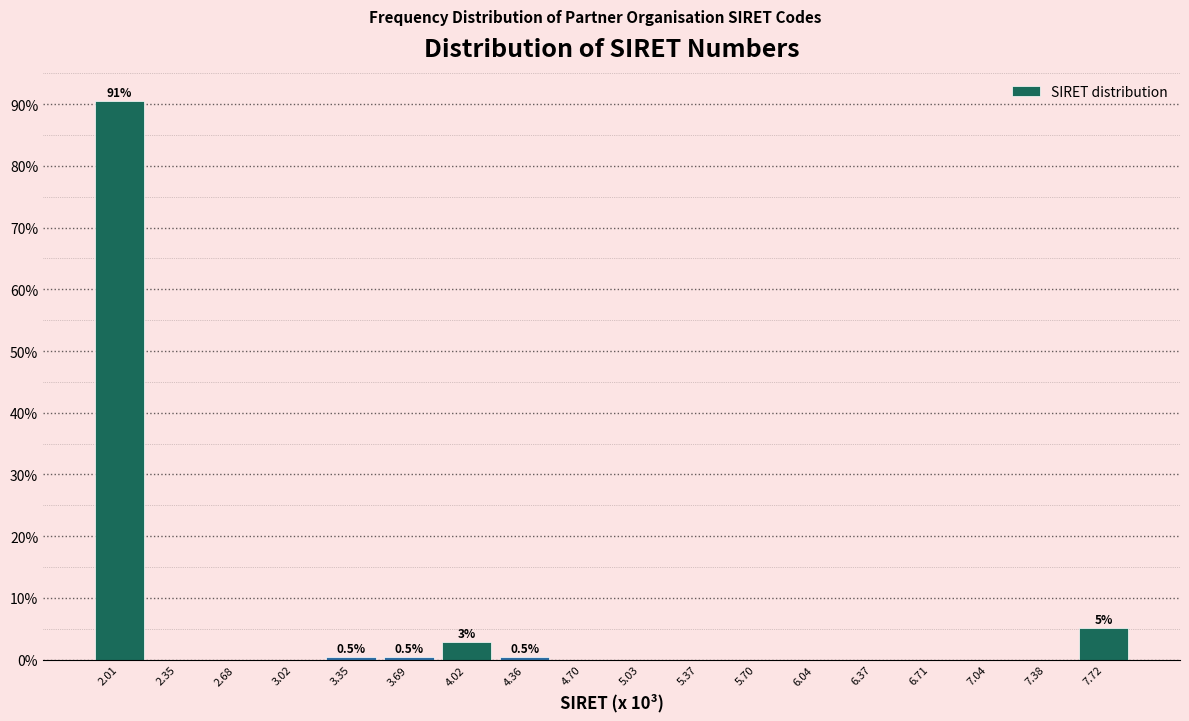

Which range on the x-axis has the tallest bar?

1.85 to 2.20